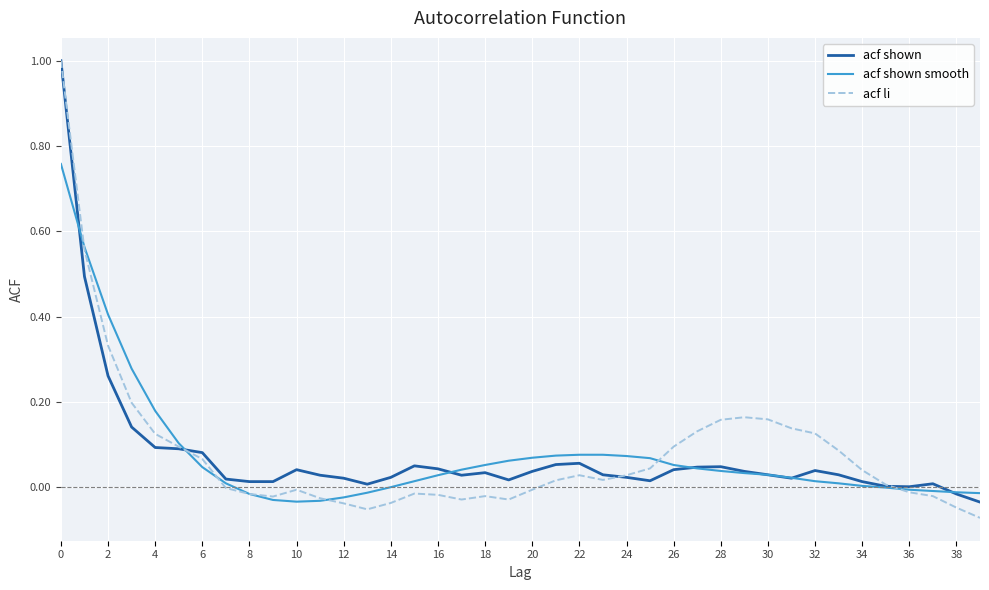

What is the maximum value for acf li?

1.0